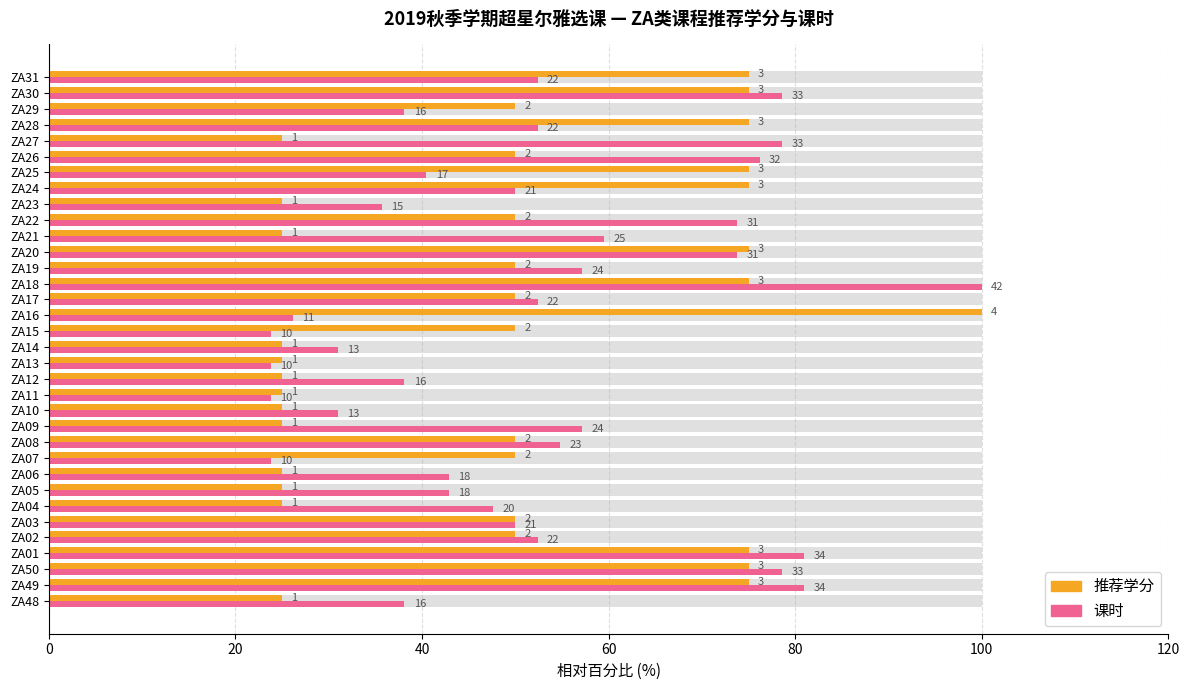

Does the chart contain any negative values?

No